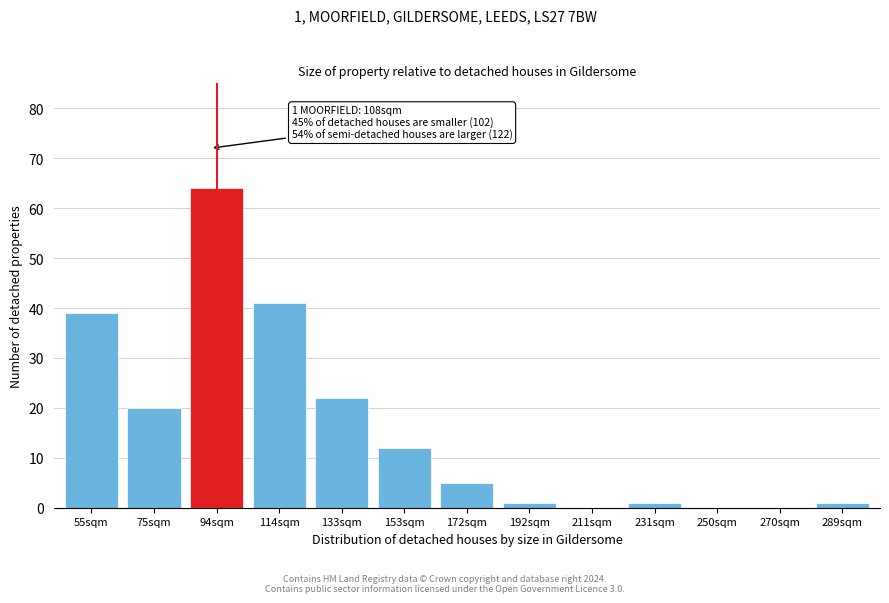

Reading left to right, list all the values displayed in this chart.

55sqm=39	75sqm=20	94sqm=64	114sqm=41	133sqm=22	153sqm=12	172sqm=5	192sqm=1	211sqm=0	231sqm=1	250sqm=0	270sqm=0	289sqm=1